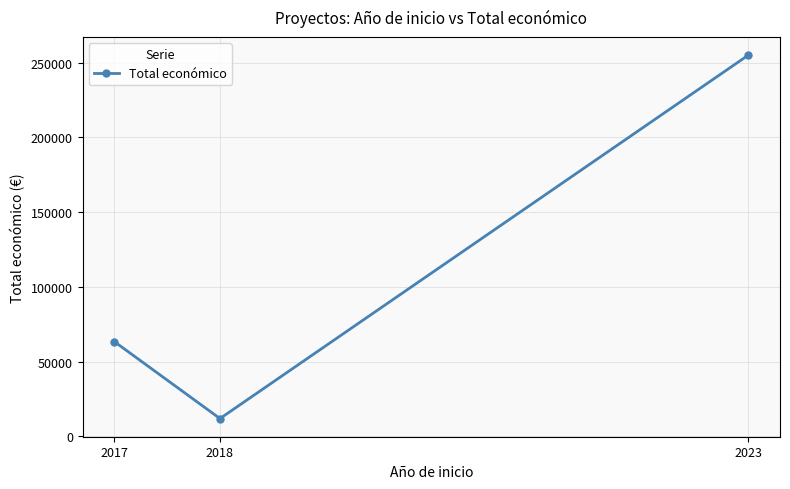

What is the sum of all values?

330439